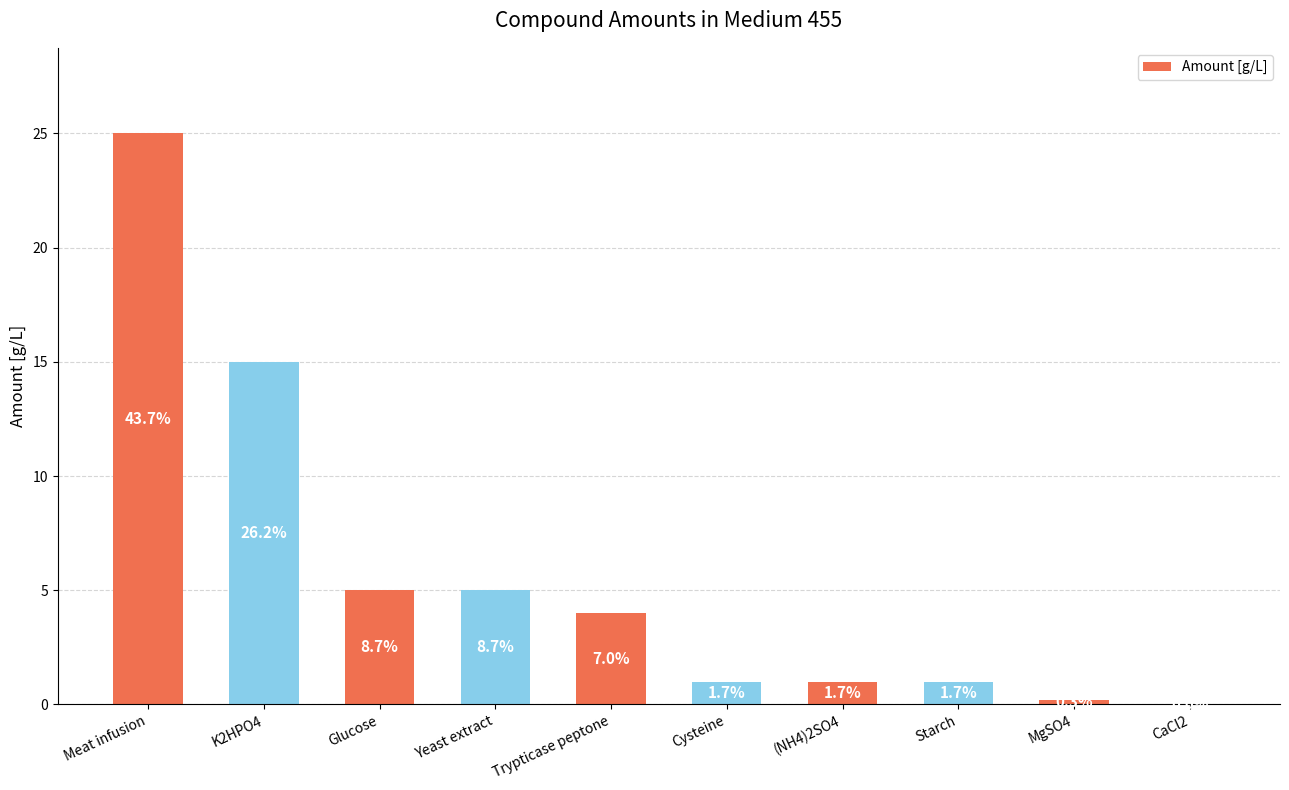

What is the maximum value shown in the chart?

25.0